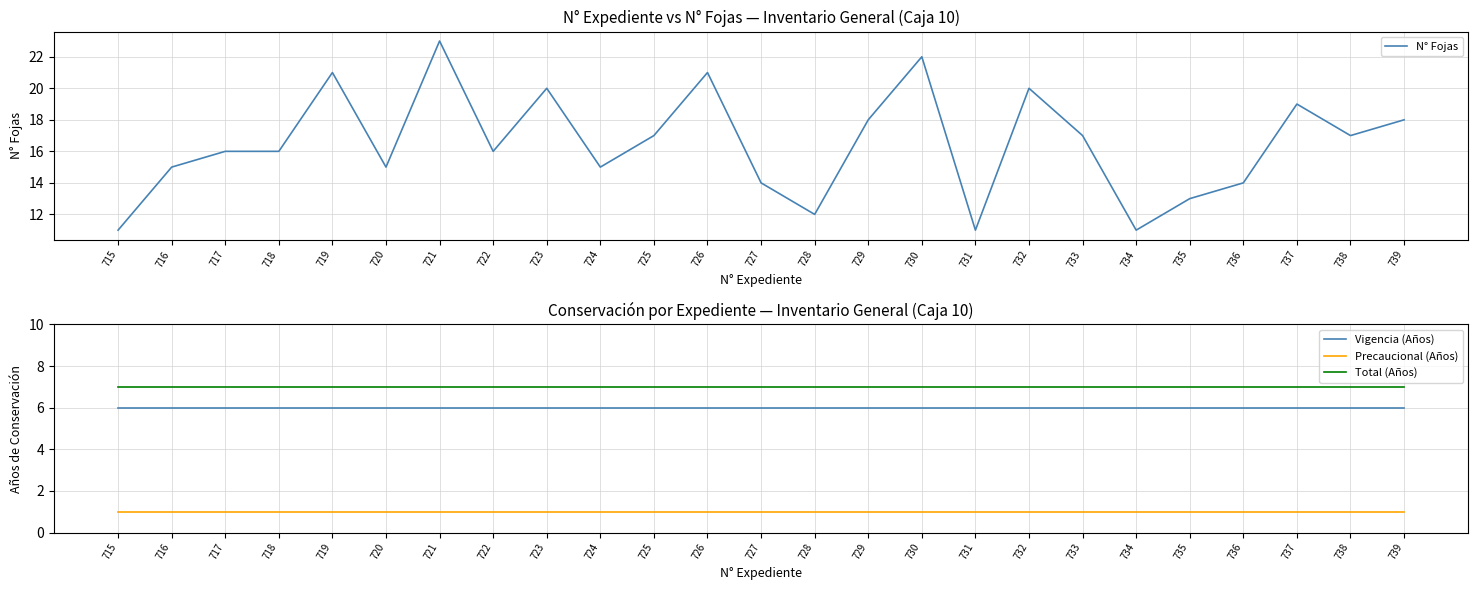

Rank the categories by Precaucional (Años) value from lowest to highest.

715, 716, 717, 718, 719, 720, 721, 722, 723, 724, 725, 726, 727, 728, 729, 730, 731, 732, 733, 734, 735, 736, 737, 738, 739